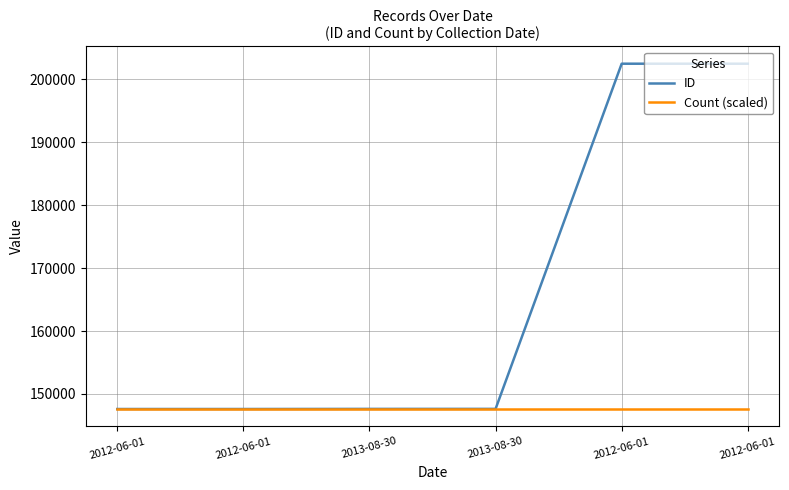

True or false: Count (scaled) has a value of 147615 at 2013-08-30.

True